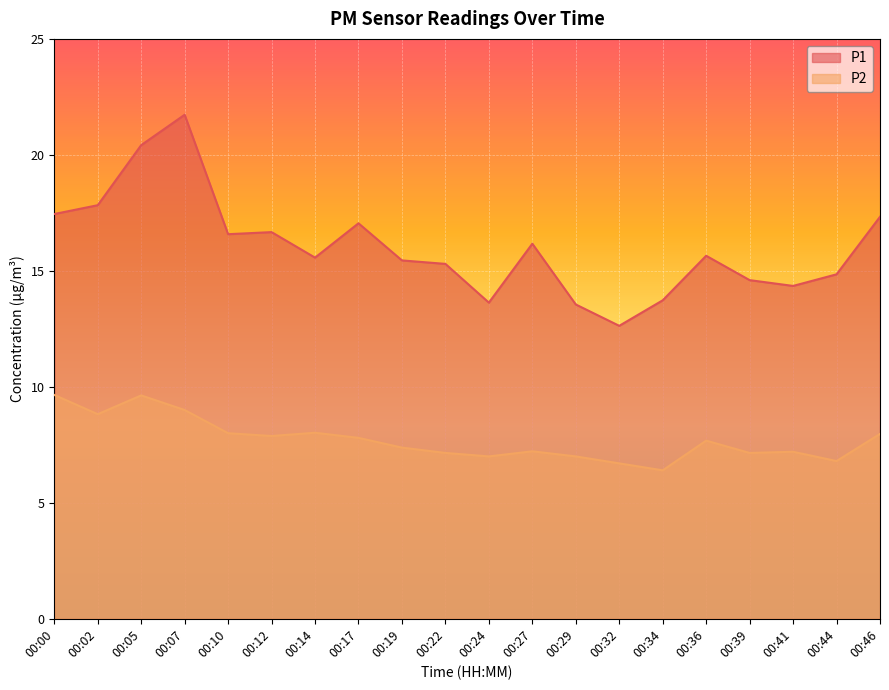

What is the greatest value displayed?

21.7